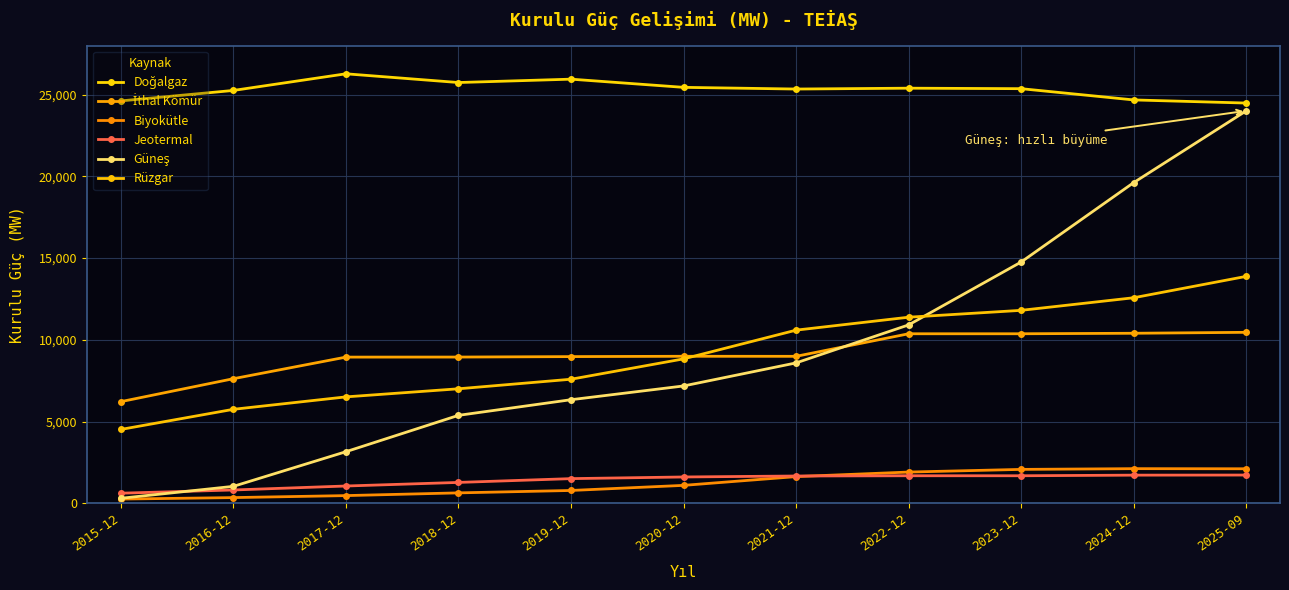

What is the difference between the Rüzgar values at 2024-12 and 2023-12?

770